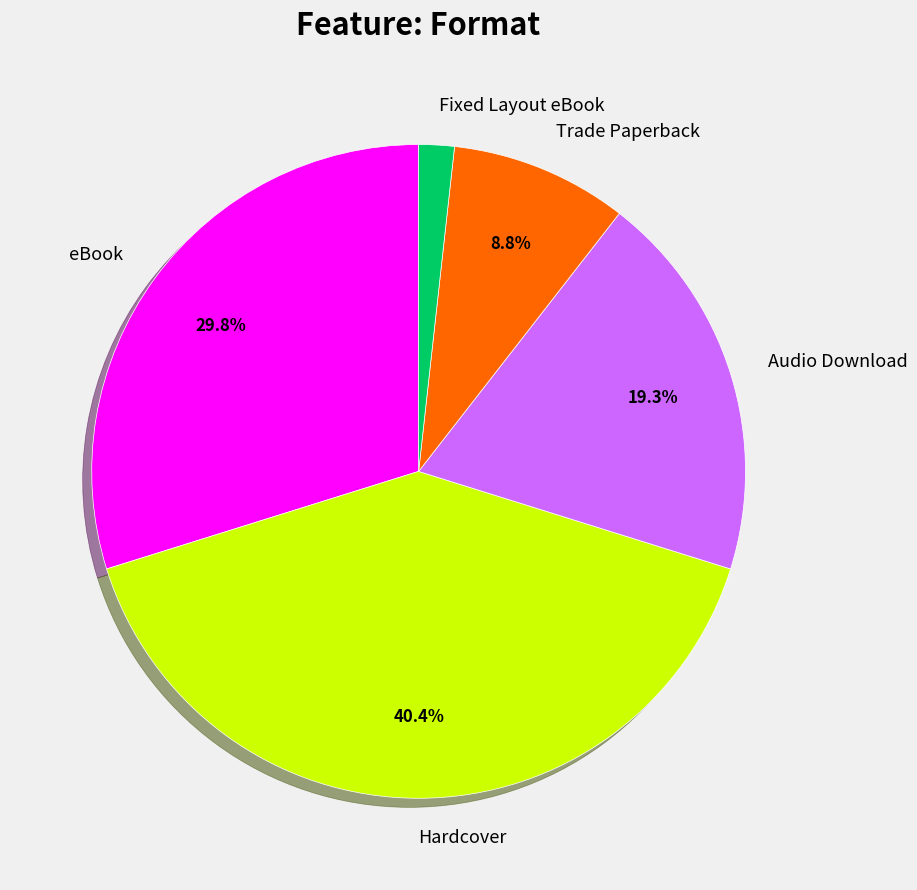

To the nearest percent, what is the average slice percentage?

20%